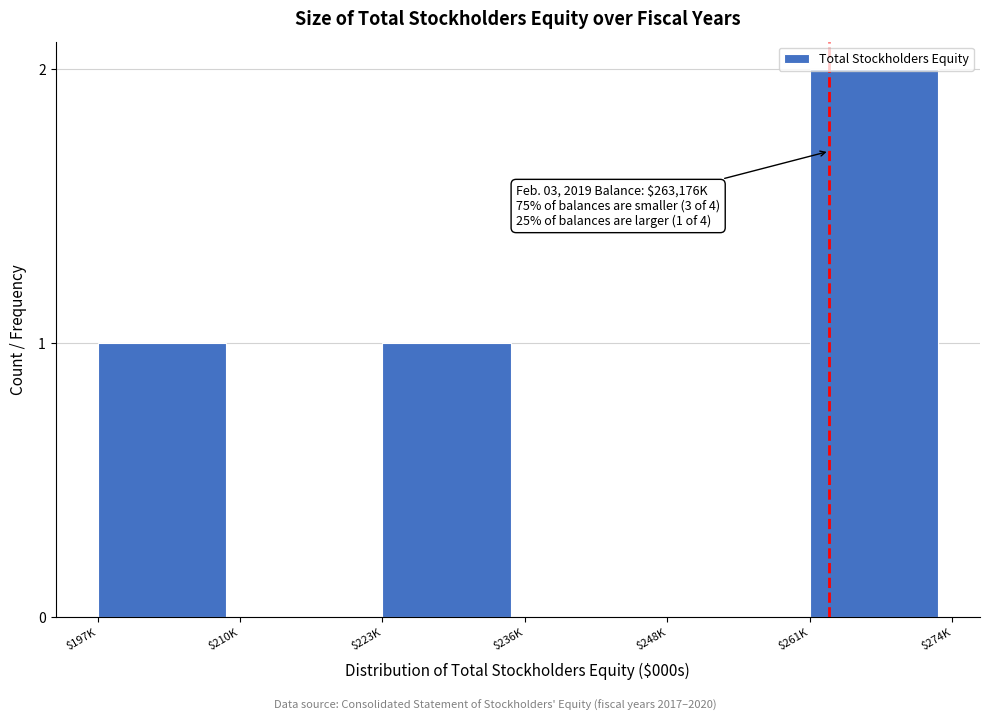

What is the sum of all values?

4